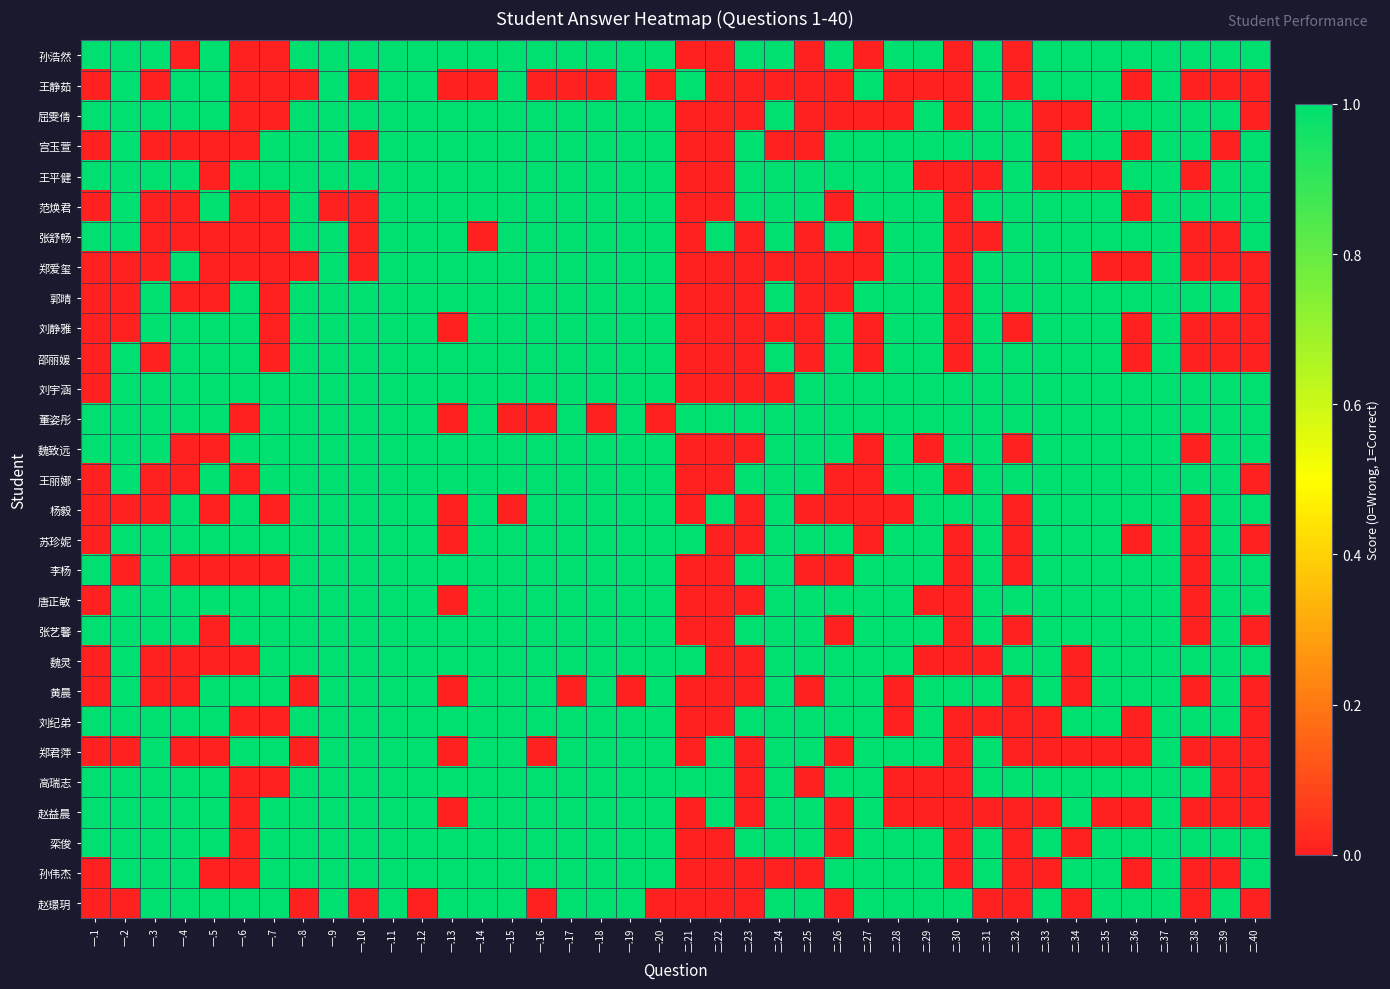

At which category does the chart reach its peak across all series?

一.1